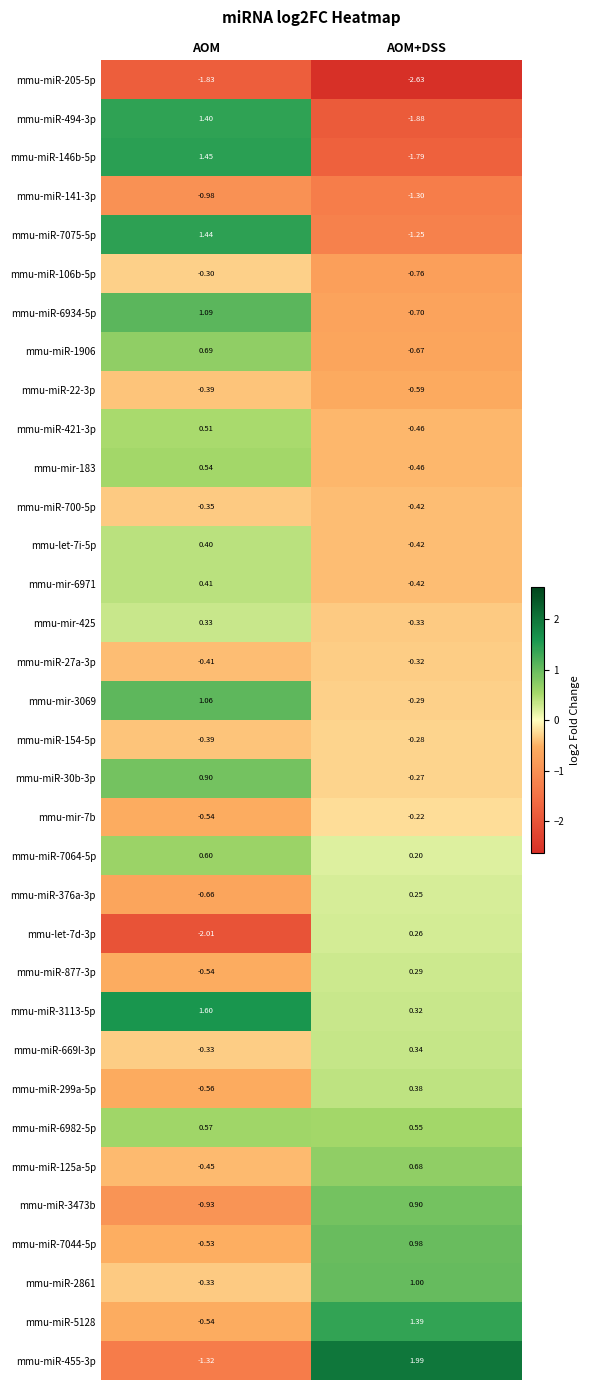

Which category has the highest value across all series?

AOM+DSS